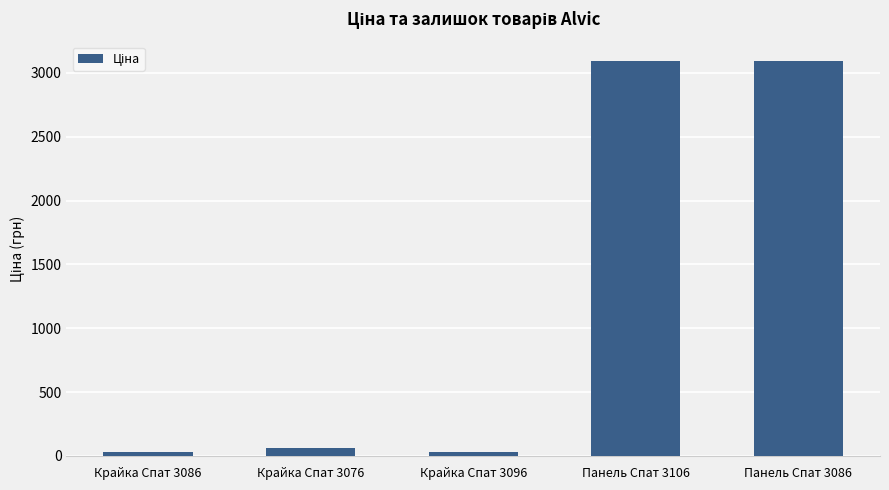

What is the smallest value displayed?

27.0